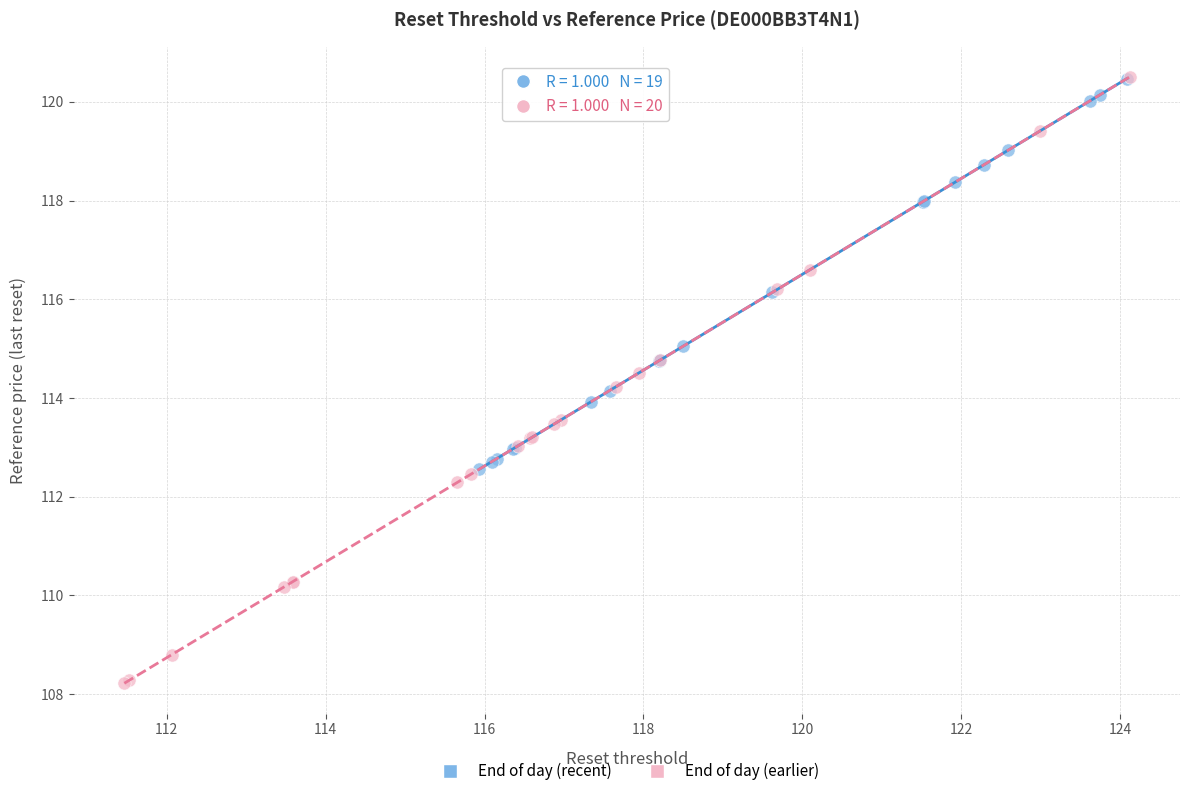

Which series has the largest Y range (max minus min)?

End of day (earlier)